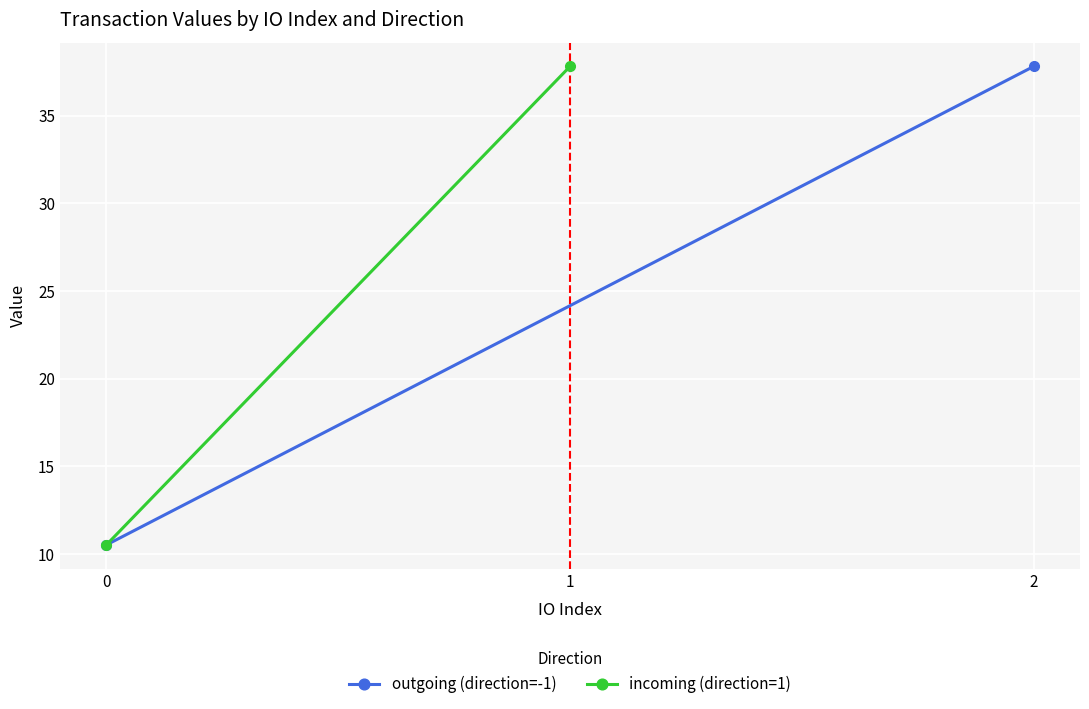

Which category has the highest value in the incoming (direction=1) series?

1